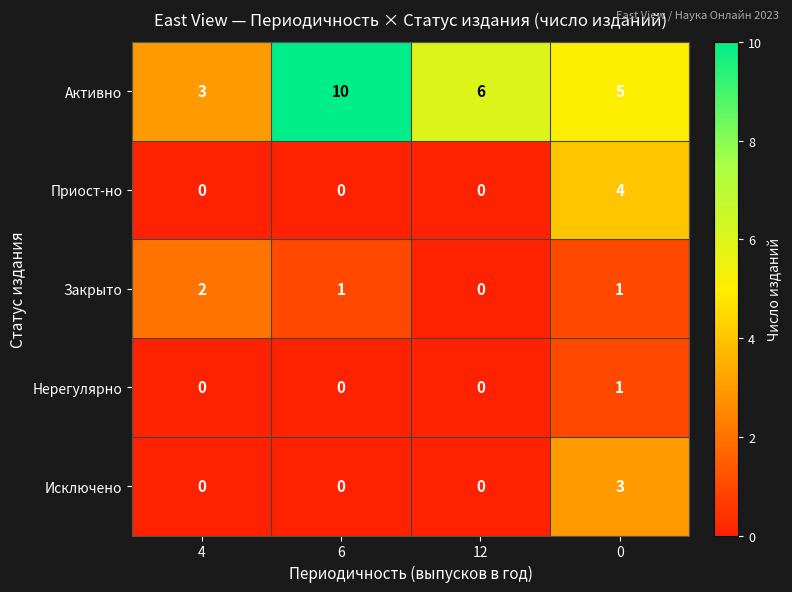

Which series changed the most between 4 and 12?

Активно